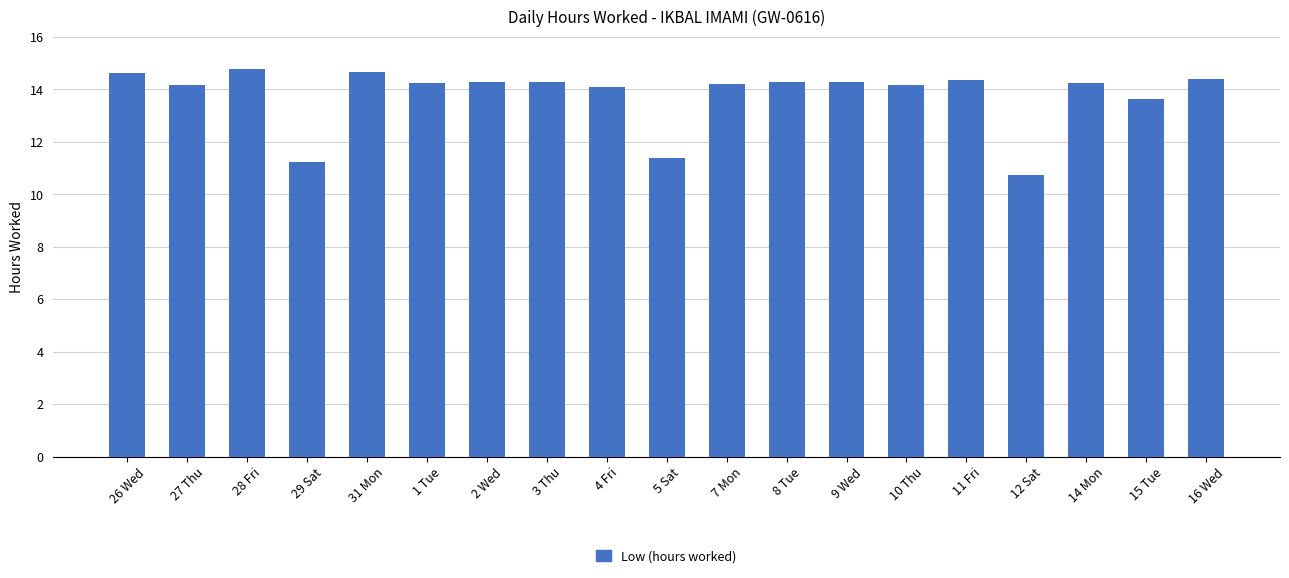

What is the average value?

13.8